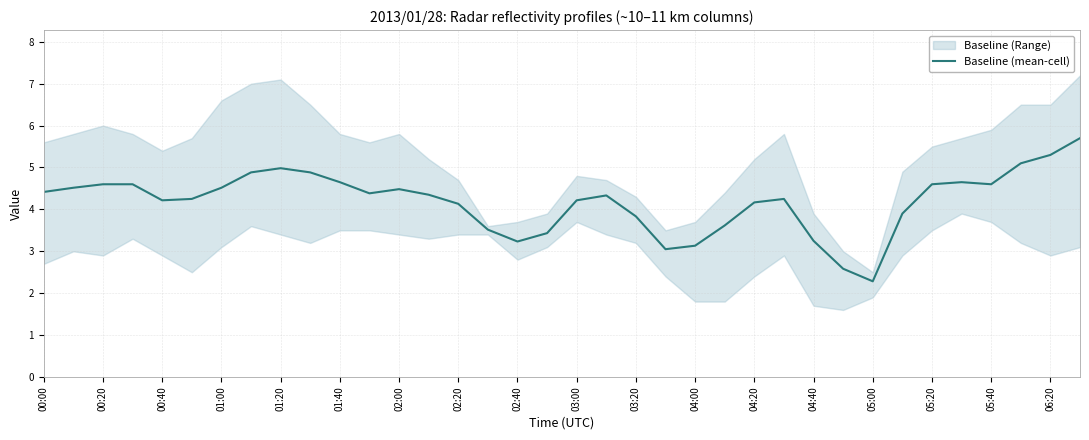

What is the approximate value at 00:00?

4.4